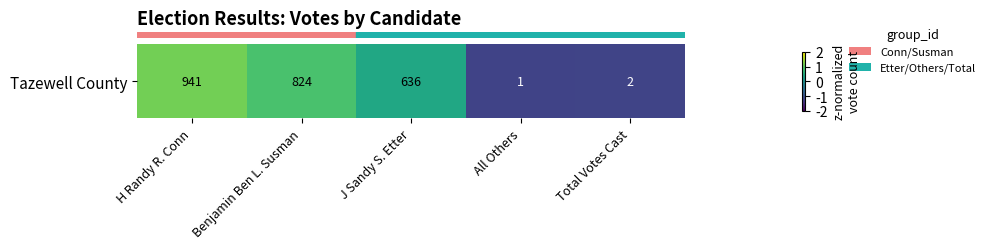

List the labels in order of value, smallest first.

All Others, Total Votes Cast, J Sandy S. Etter, Benjamin Ben L. Susman, H Randy R. Conn